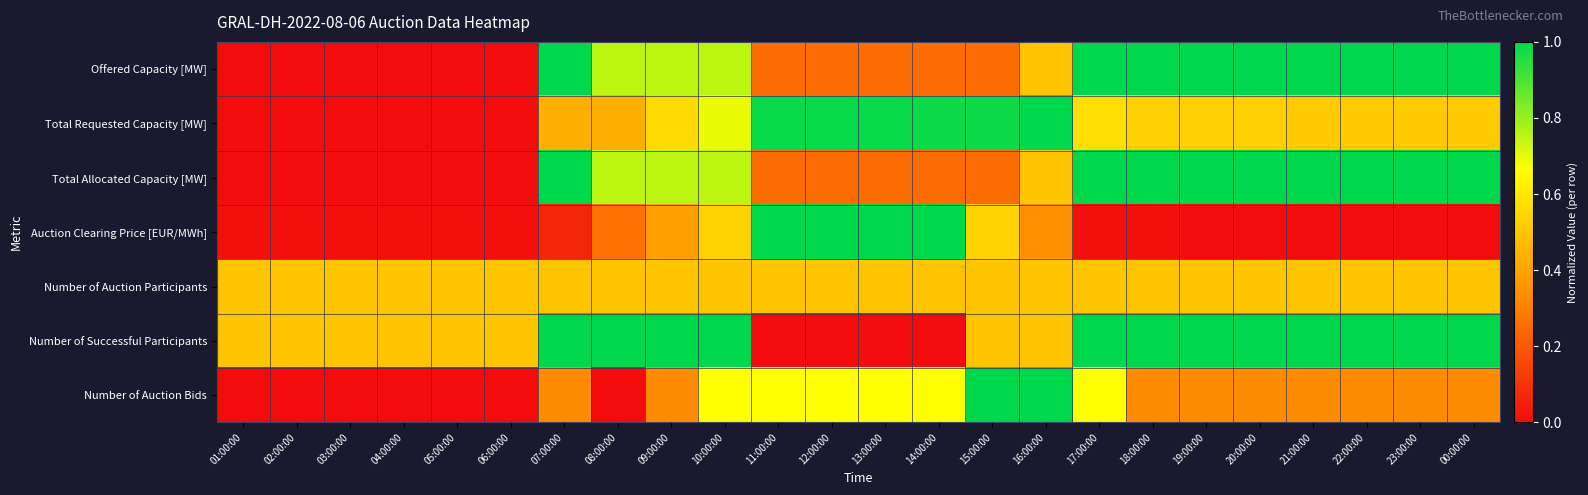

Which series changed the most between 13:00:00 and 22:00:00?

Auction Clearing Price [EUR/MWh]